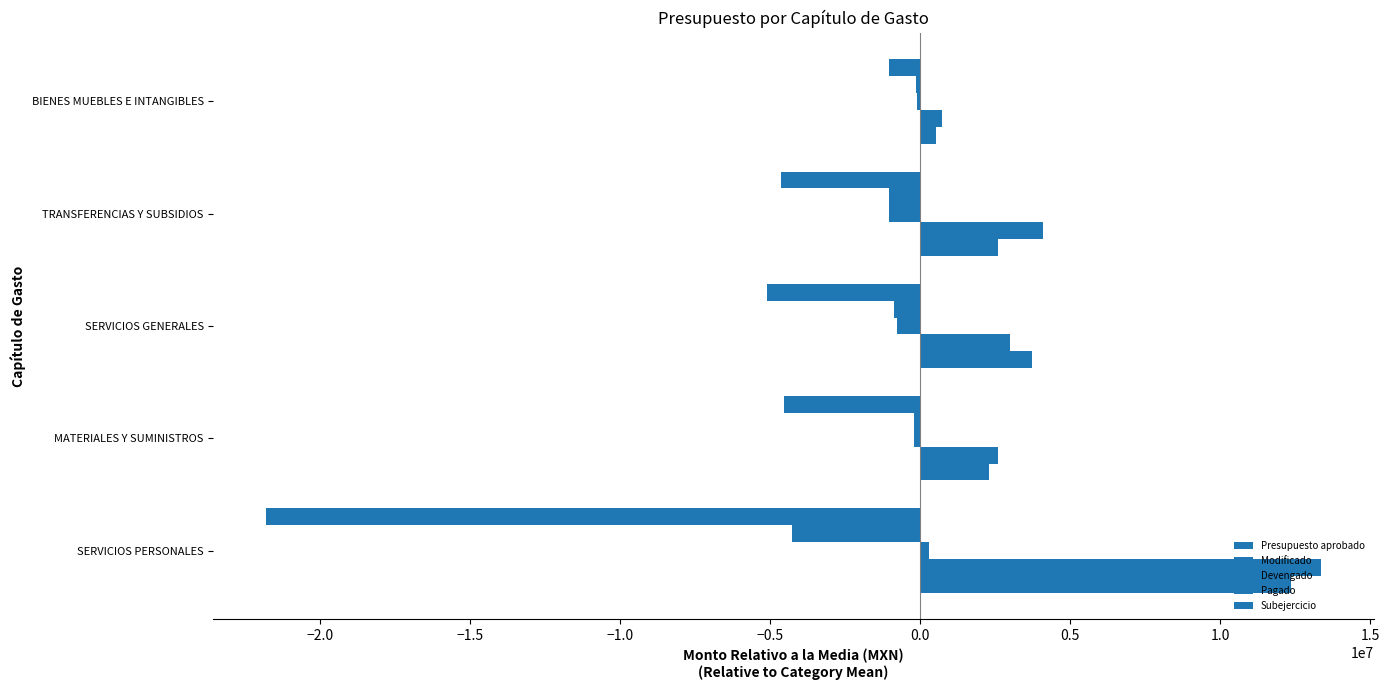

What is the minimum value shown in the chart?

-21779000.5